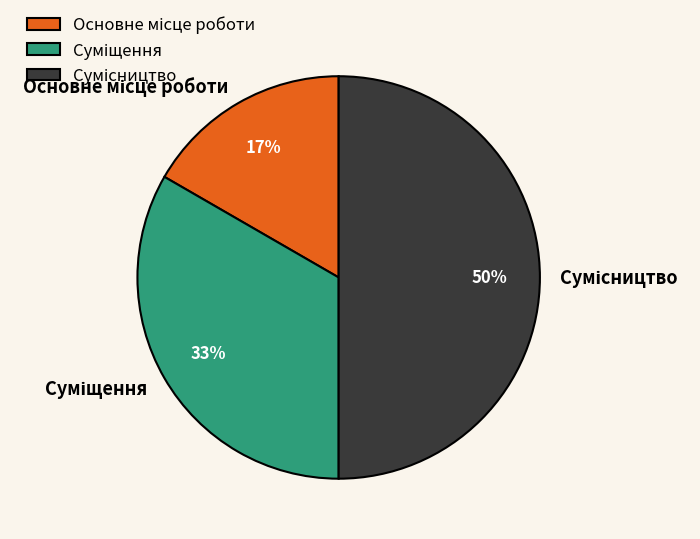

To the nearest percent, what is the difference between the largest and smallest slice percentages?

33%